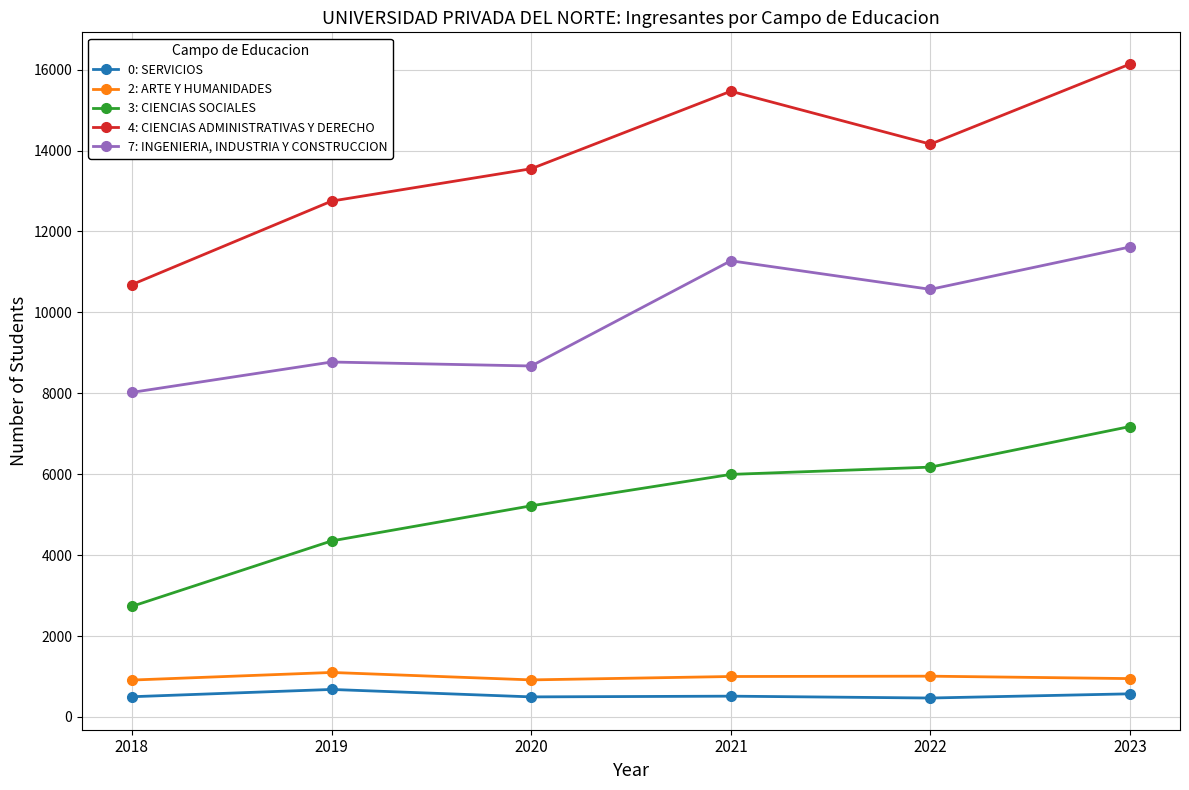

What is the total value across all series at 2022?

32383